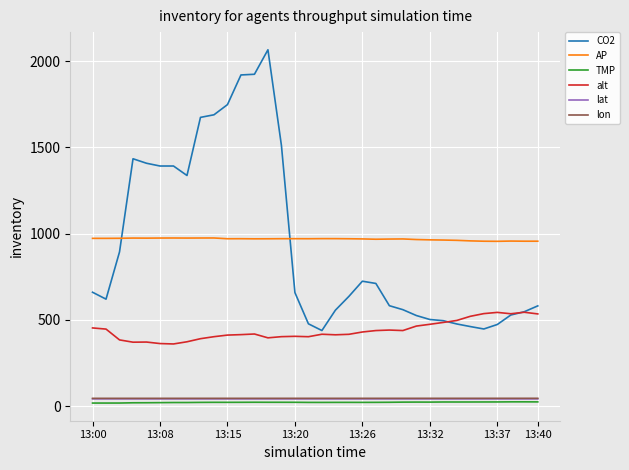

True or false: lon and AP intersect in this chart.

False